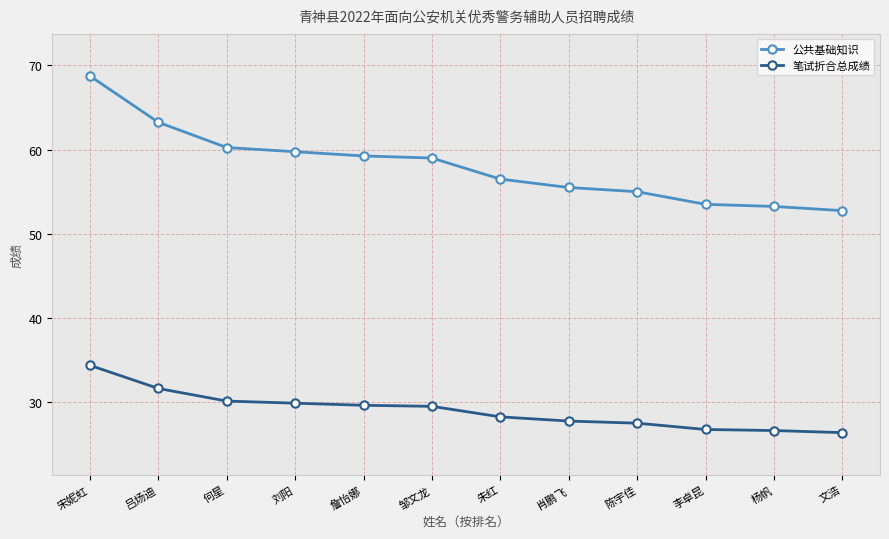

What is the total value across all series at 文浩?

79.1